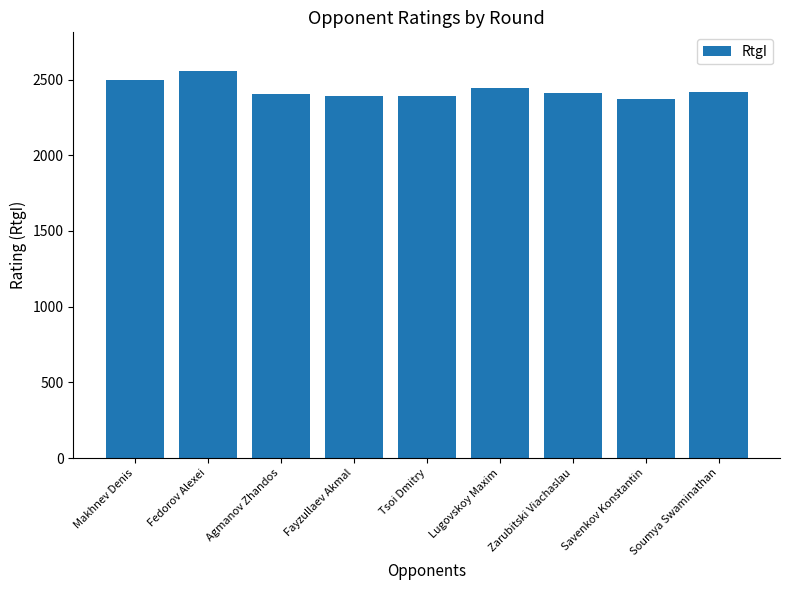

Are the bars grouped side by side (vs. stacked)?

No